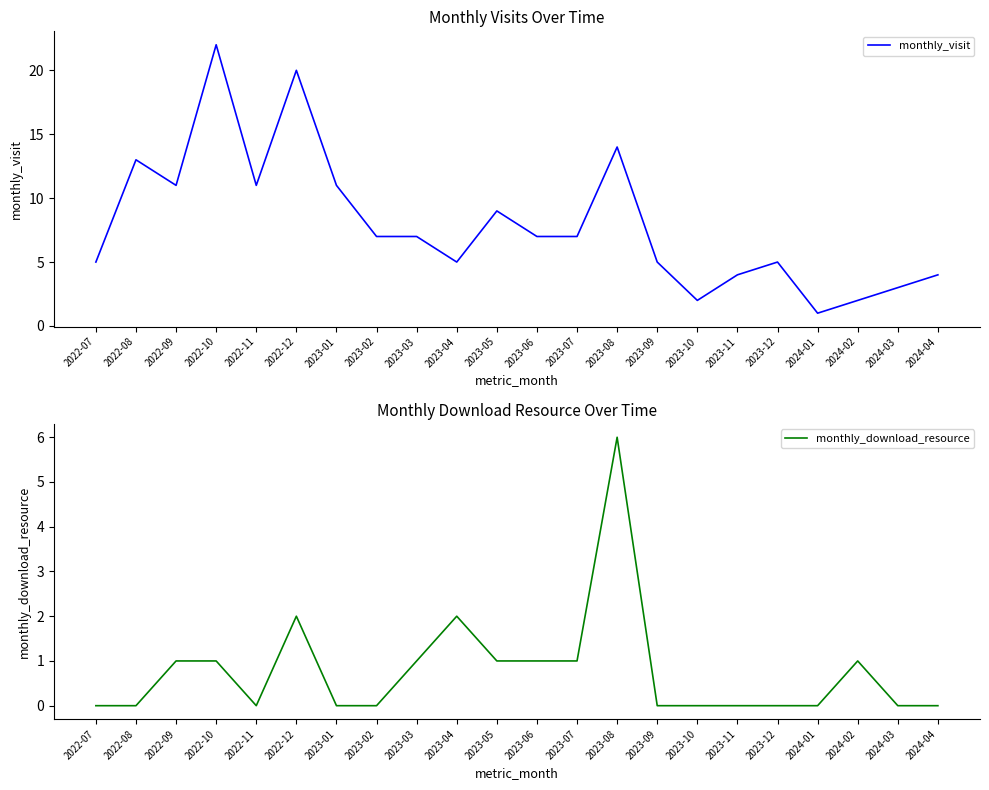

True or false: monthly_download_resource and monthly_visit intersect in this chart.

False